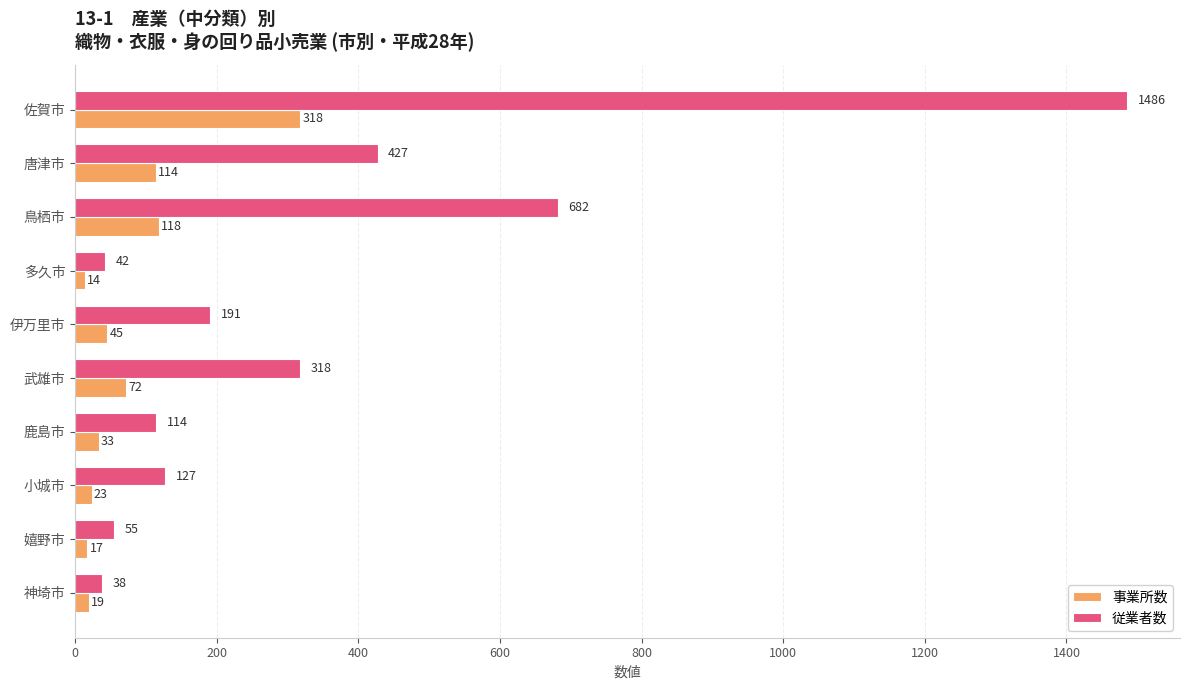

Between 小城市 and 嬉野市, which series saw the biggest shift?

従業者数